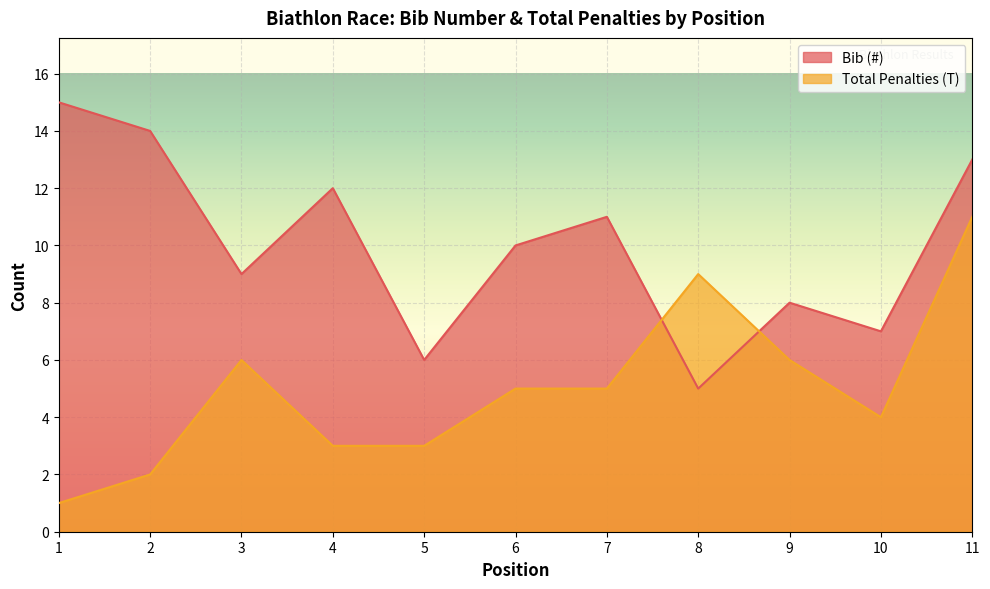

How many interior local peaks does the Total Penalties (T) series have?

2